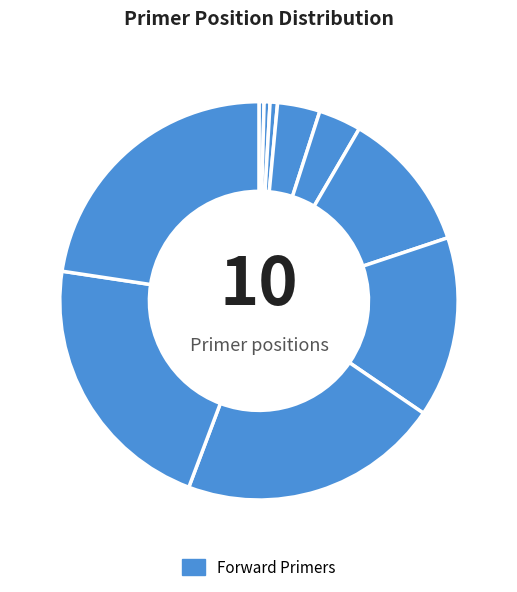

Which slice is the smallest?

431